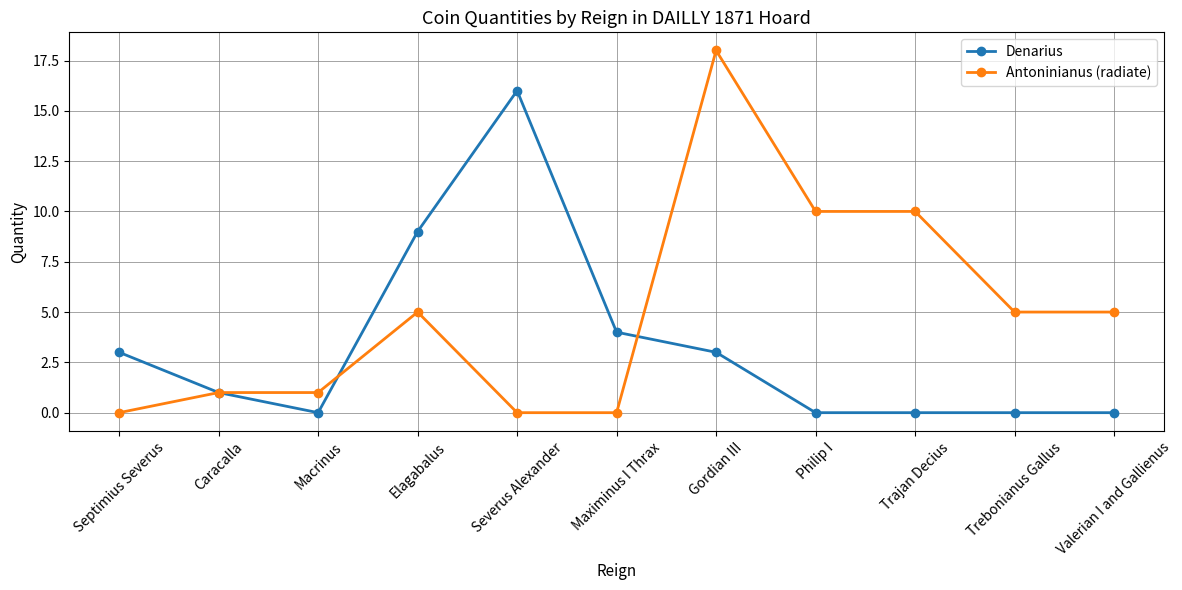

True or false: Antoninianus (radiate) has more than 0 points higher than both neighbors.

True